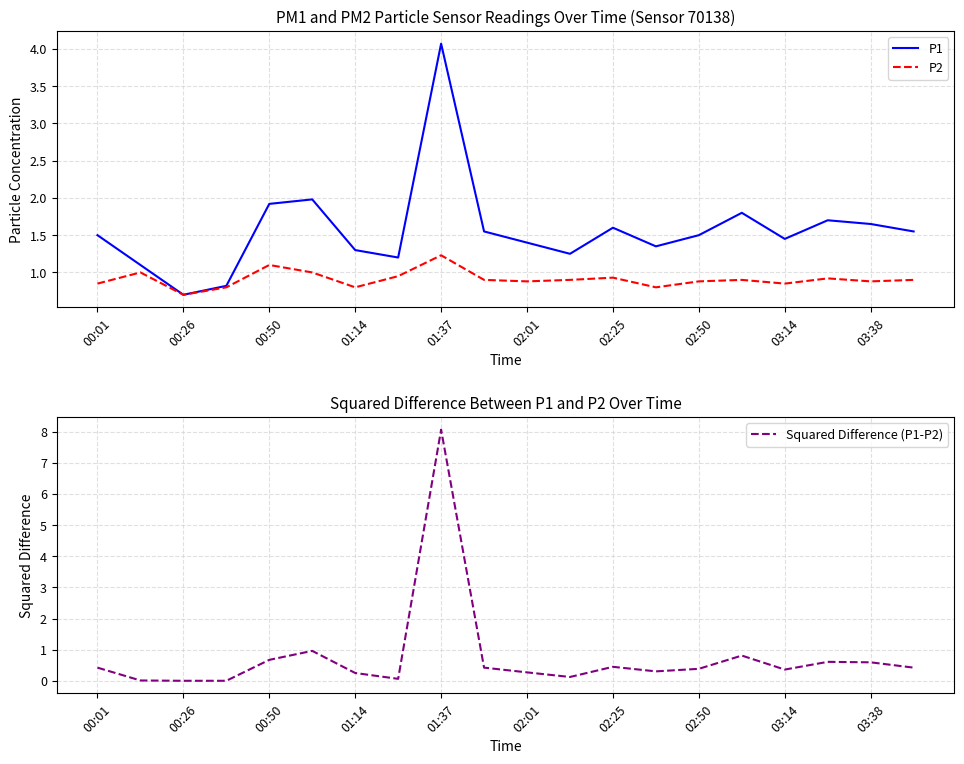

True or false: P2 has a value of 0.9 at 02:25.

True